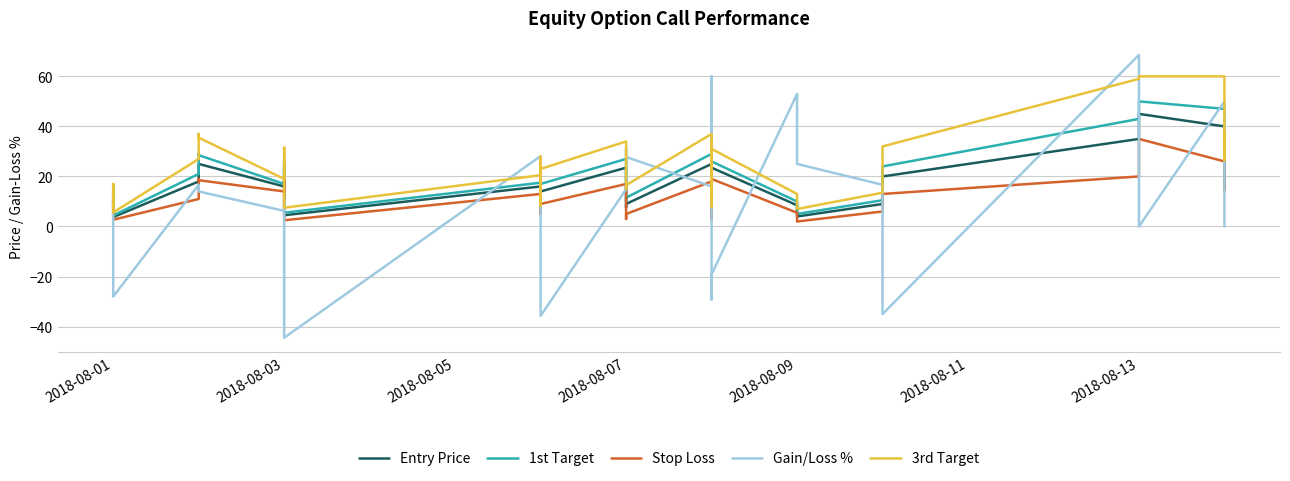

At how many categories does at least one series exceed 55?

4